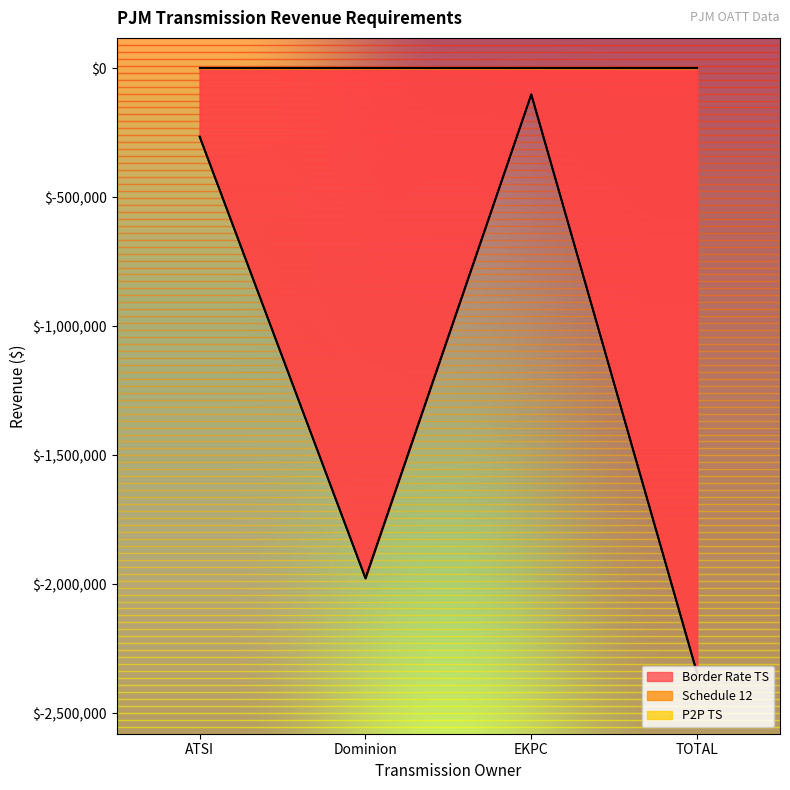

True or false: Border Rate TS and Schedule 12 intersect in this chart.

False